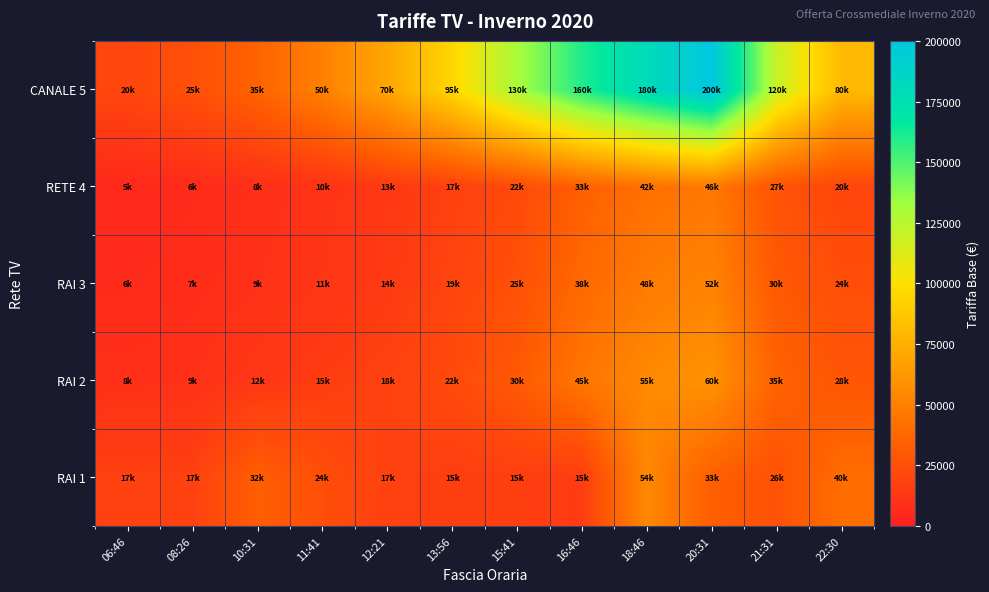

Reading left to right, what are all the values shown in this chart?

RAI 1: 06:46=17200	08:26=17200	10:31=32600	11:41=24600	12:21=17200	13:56=15800	15:41=15800	16:46=15000	18:46=54000	20:31=33000	21:31=26000	22:30=40000
RAI 2: 06:46=8500	08:26=9000	10:31=12000	11:41=15000	12:21=18000	13:56=22000	15:41=30000	16:46=45000	18:46=55000	20:31=60000	21:31=35000	22:30=28000
RAI 3: 06:46=6000	08:26=7000	10:31=9000	11:41=11000	12:21=14000	13:56=19000	15:41=25000	16:46=38000	18:46=48000	20:31=52000	21:31=30000	22:30=24000
RETE 4: 06:46=5000	08:26=6000	10:31=8000	11:41=10000	12:21=13000	13:56=17000	15:41=22000	16:46=33000	18:46=42000	20:31=46000	21:31=27000	22:30=20000
CANALE 5: 06:46=20000	08:26=25000	10:31=35000	11:41=50000	12:21=70000	13:56=95000	15:41=130000	16:46=160000	18:46=180000	20:31=200000	21:31=120000	22:30=80000